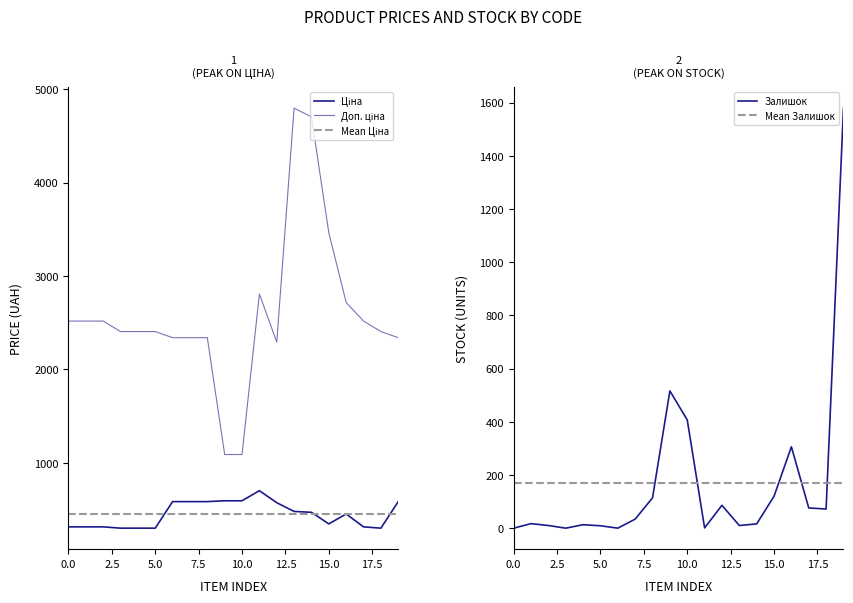

True or false: Доп. ціна and Ціна cross at least once.

False